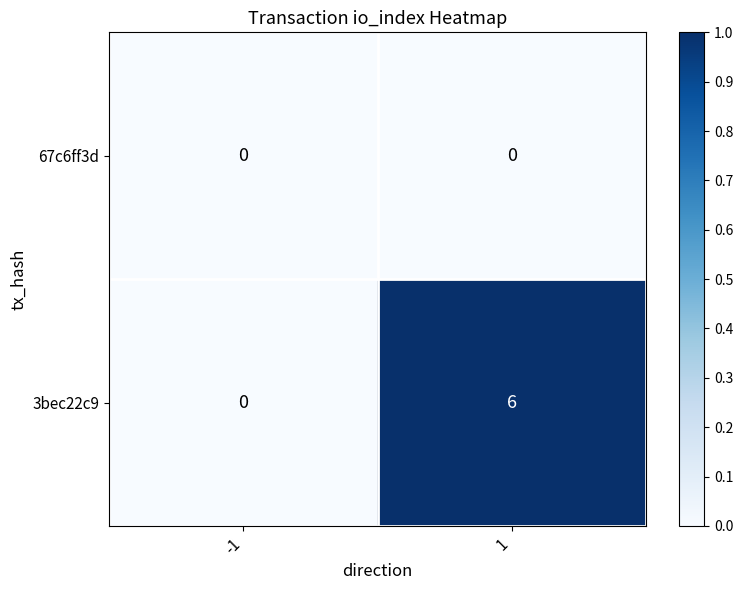

Rank the series by their maximum value, from lowest to highest.

67c6ff3d, 3bec22c9